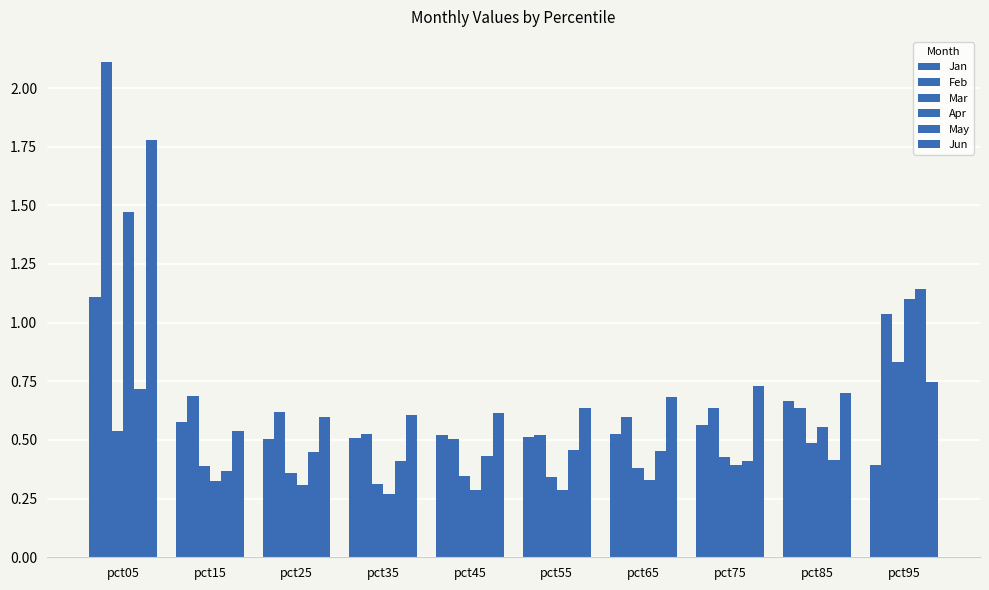

Is the value of Mar at pct65 greater than the value of Jun at pct45?

No